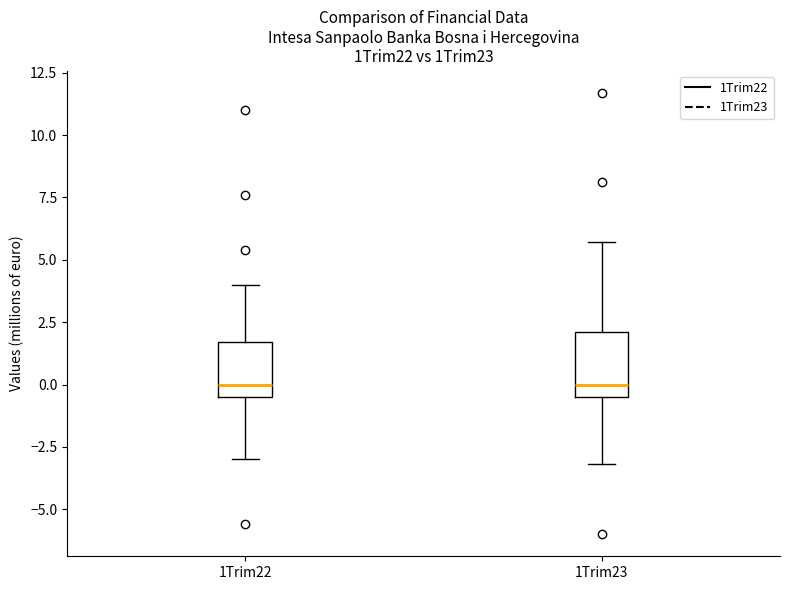

Reading left to right, read every box against the y-axis: the position of its median line, the range the box covers, and the ends of its whiskers. The values are not printed on the chart, so give them approximately, as read against the axis.

1Trim22: median 0.0, box -0.5 to 1.5, whiskers -3.0 to 4.0
1Trim23: median 0.0, box -0.5 to 2.0, whiskers -3.0 to 5.5